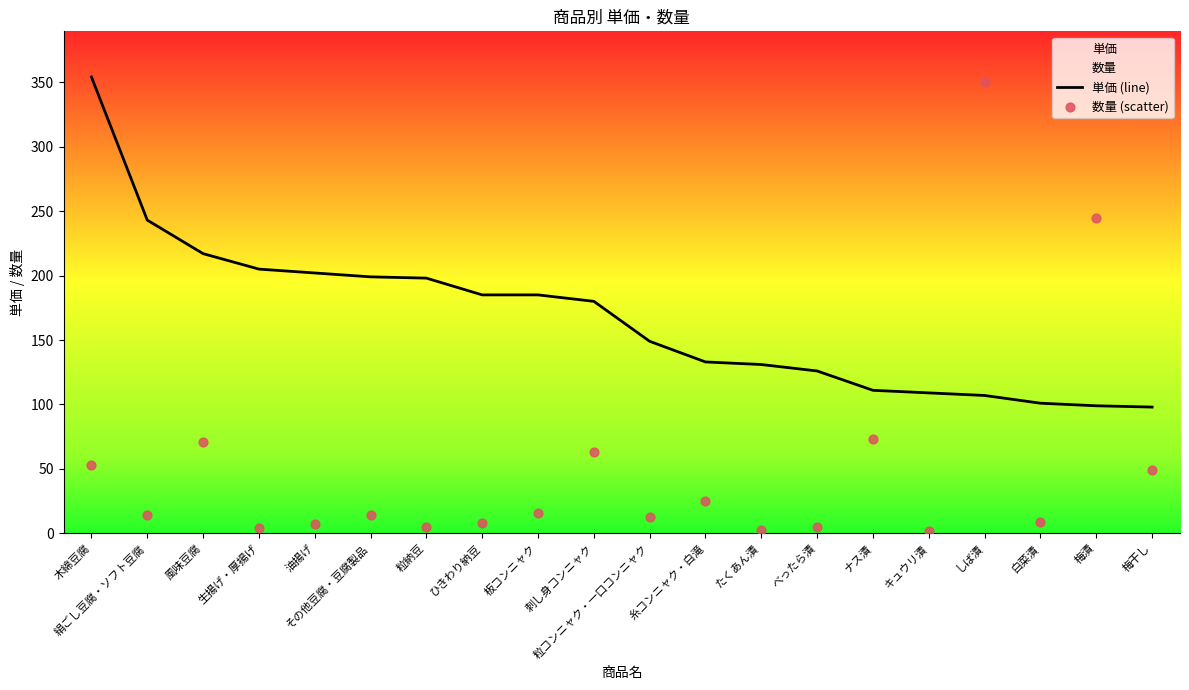

Which series has the largest Y range (max minus min)?

数量 (scatter)